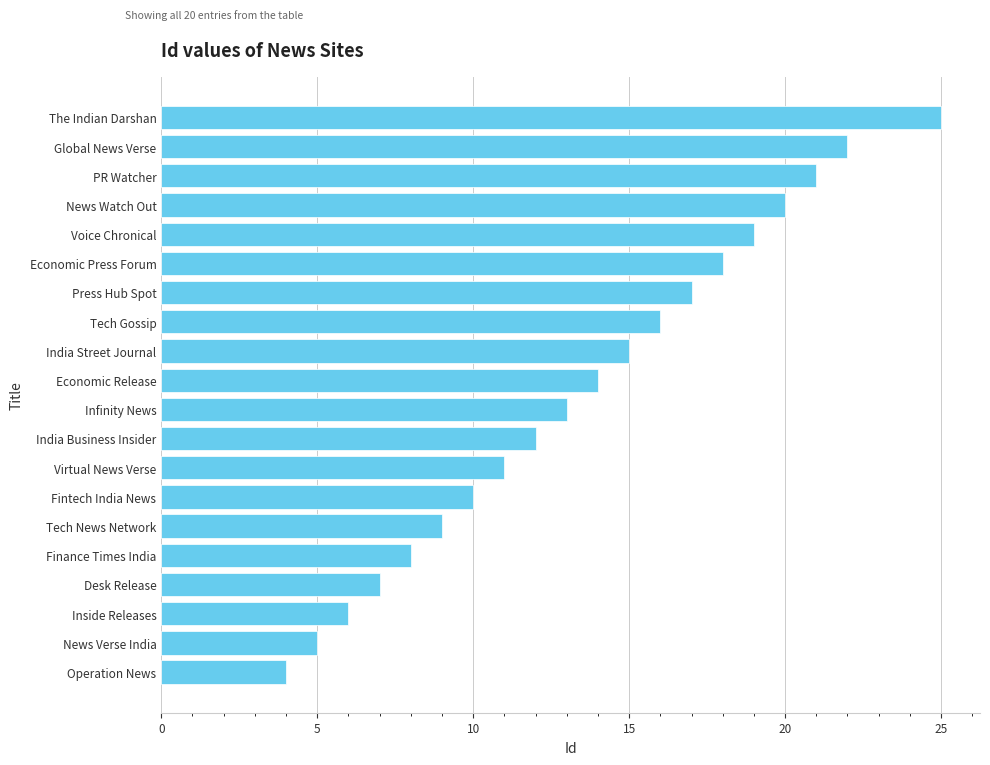

Rank the categories by value from highest to lowest.

The Indian Darshan, Global News Verse, PR Watcher, News Watch Out, Voice Chronical, Economic Press Forum, Press Hub Spot, Tech Gossip, India Street Journal, Economic Release, Infinity News, India Business Insider, Virtual News Verse, Fintech India News, Tech News Network, Finance Times India, Desk Release, Inside Releases, News Verse India, Operation News